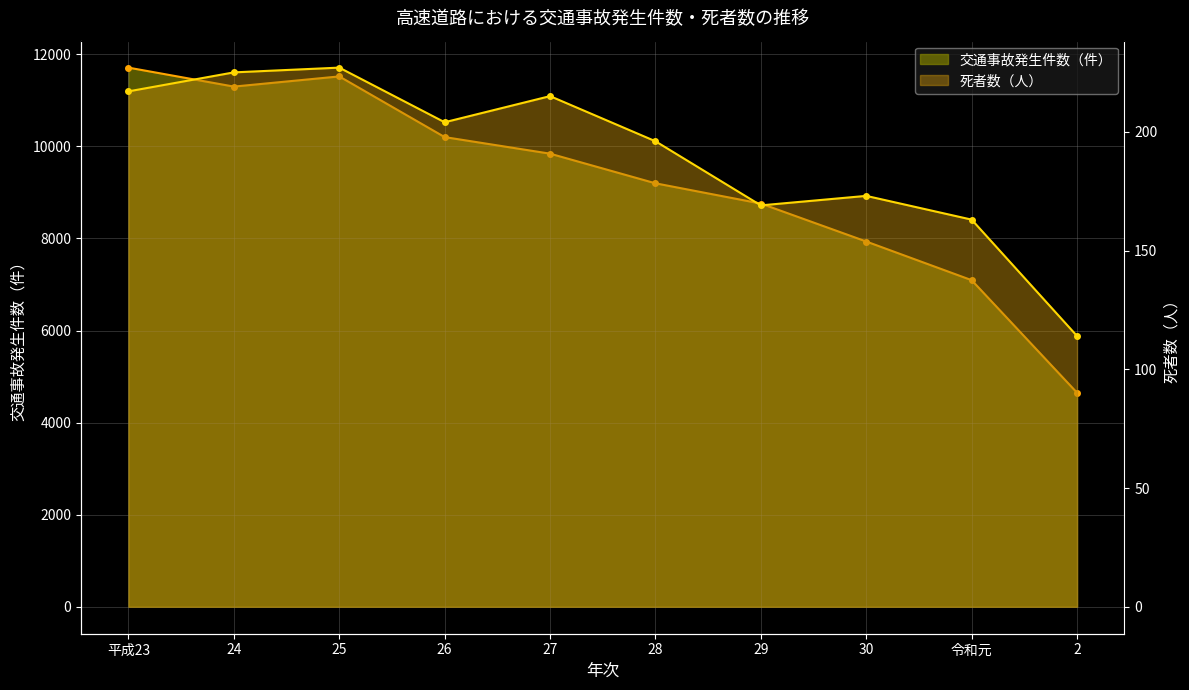

What is the label of the 1st point from the right?

2